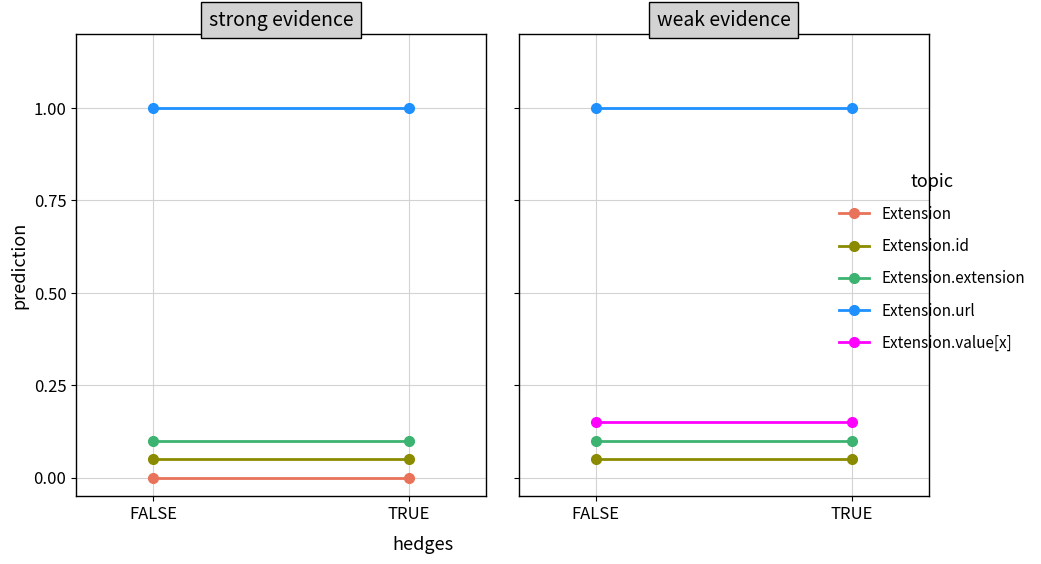

Which label corresponds to the largest value in the chart?

FALSE